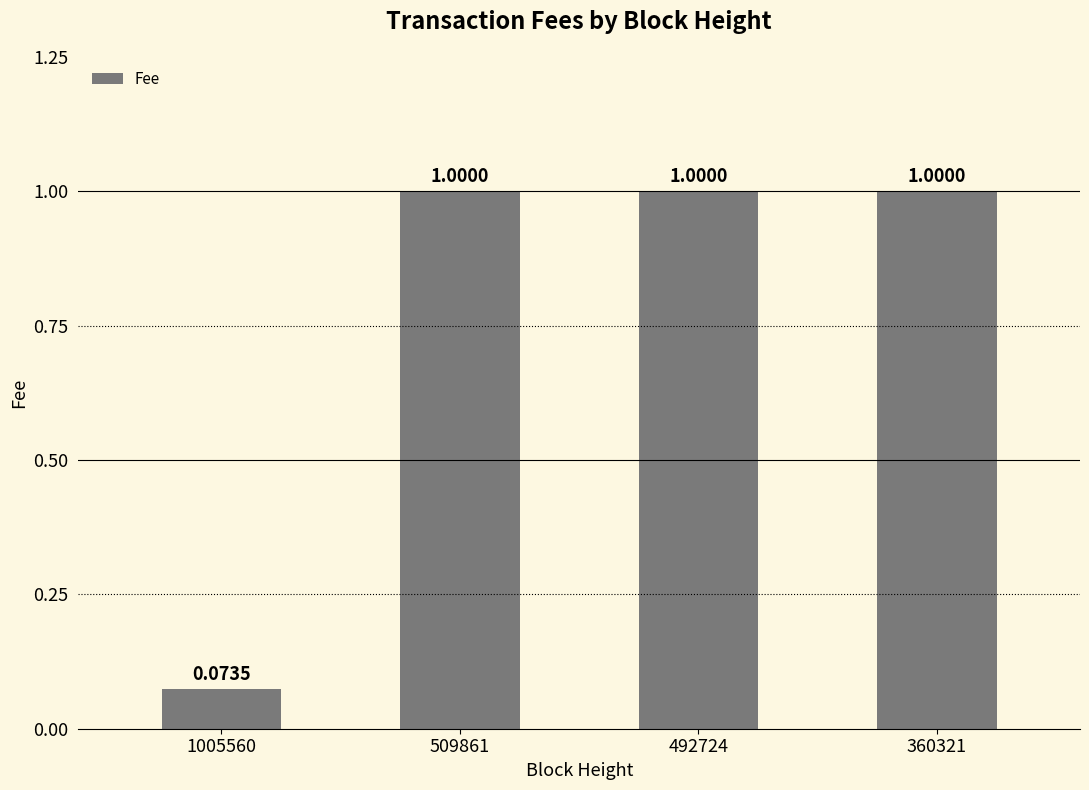

Which has a higher value, 509861 or 1005560?

509861